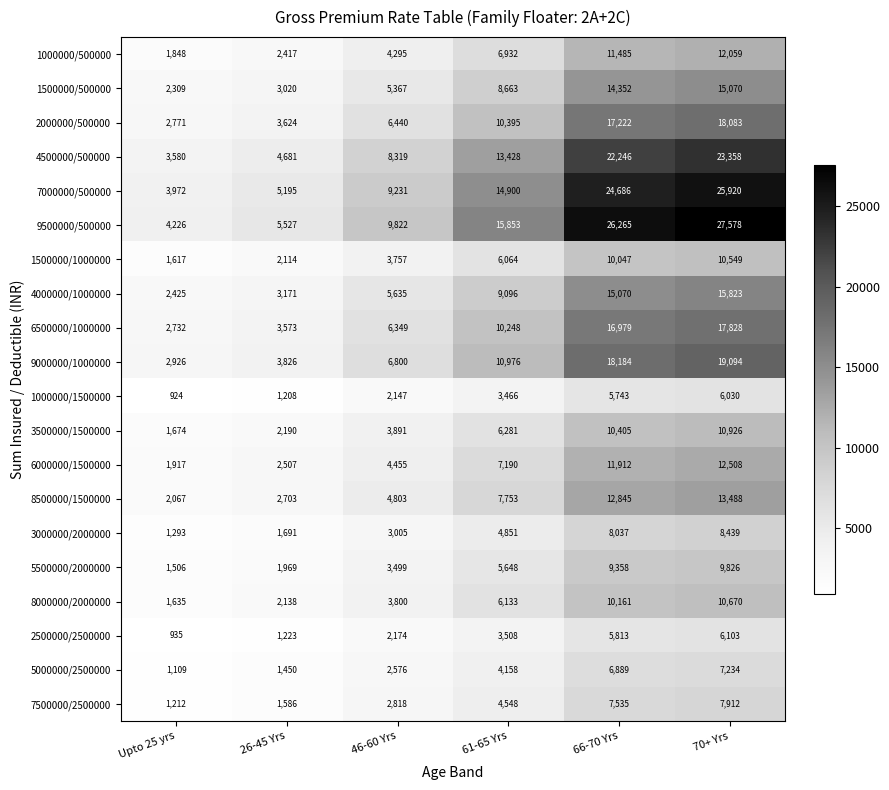

Which series has the largest total across all categories?

9500000/500000